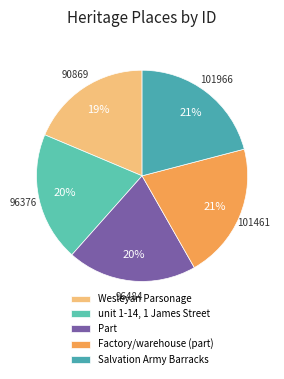

How many slices are in this pie chart?

5